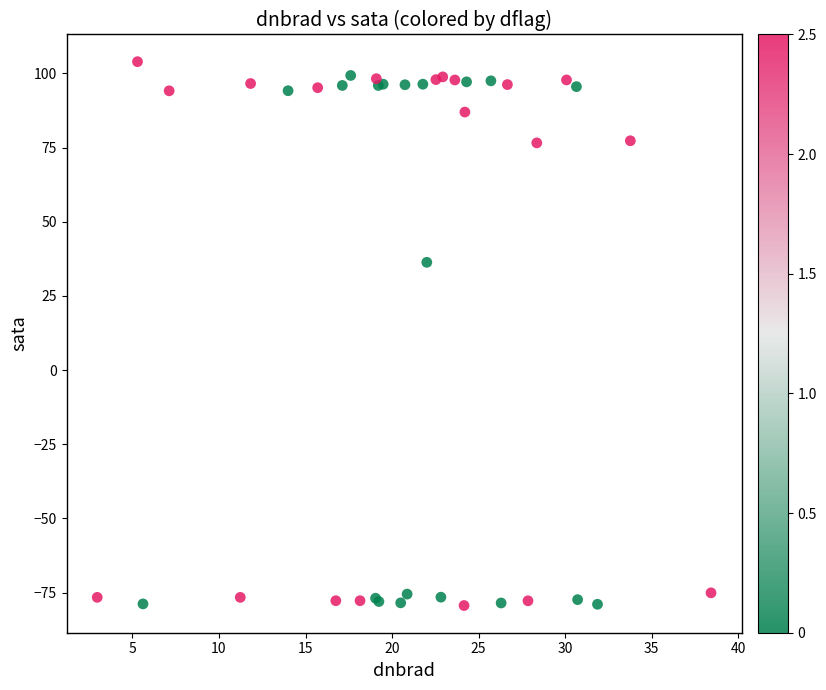

What Y value in the scatter plot is closest to 12?

36.3